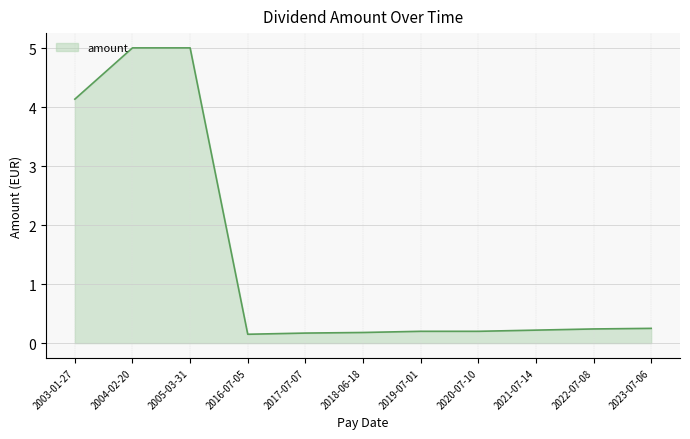

What position from the left is 2003-01-27?

1